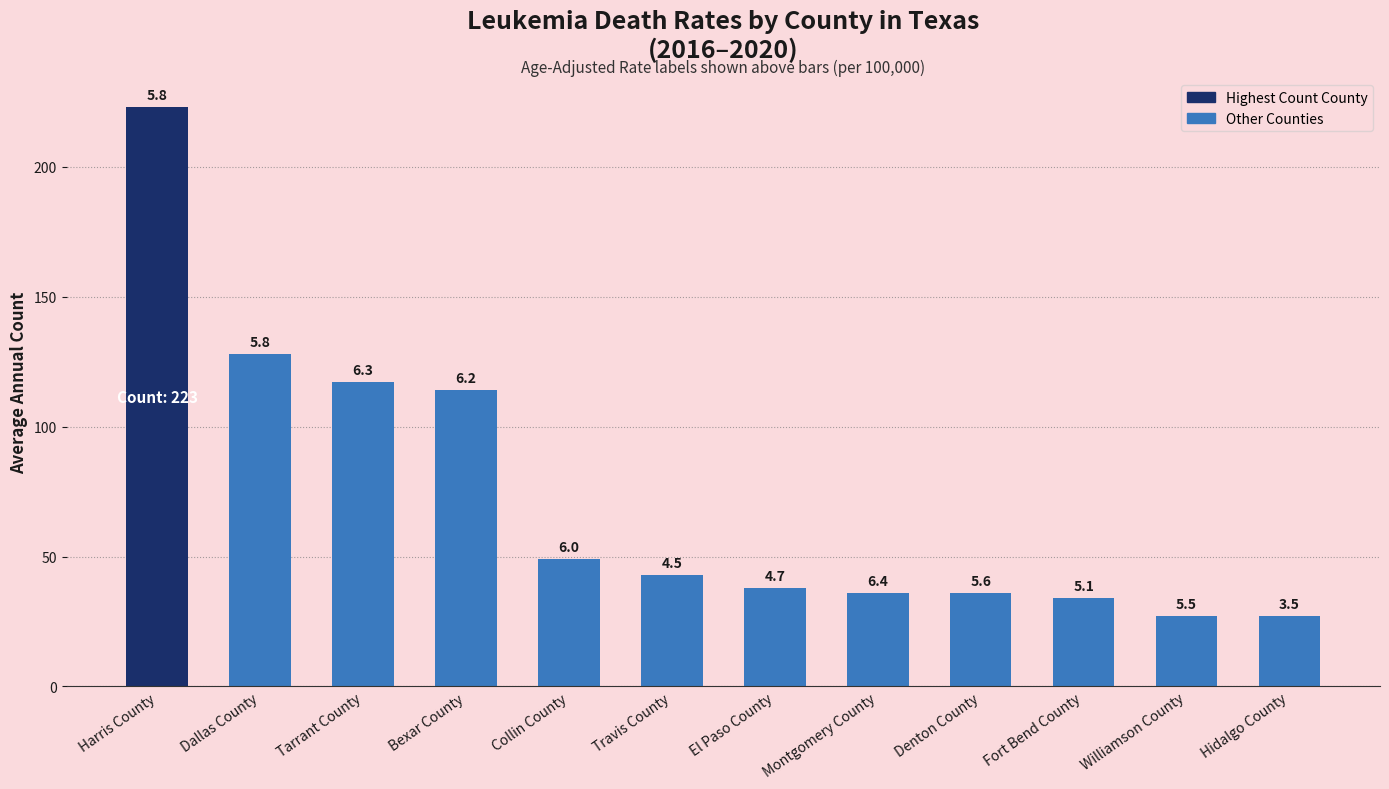

Reading left to right, extract all data points from this chart.

Harris County=223	Dallas County=128	Tarrant County=117	Bexar County=114	Collin County=49	Travis County=43	El Paso County=38	Montgomery County=36	Denton County=36	Fort Bend County=34	Williamson County=27	Hidalgo County=27